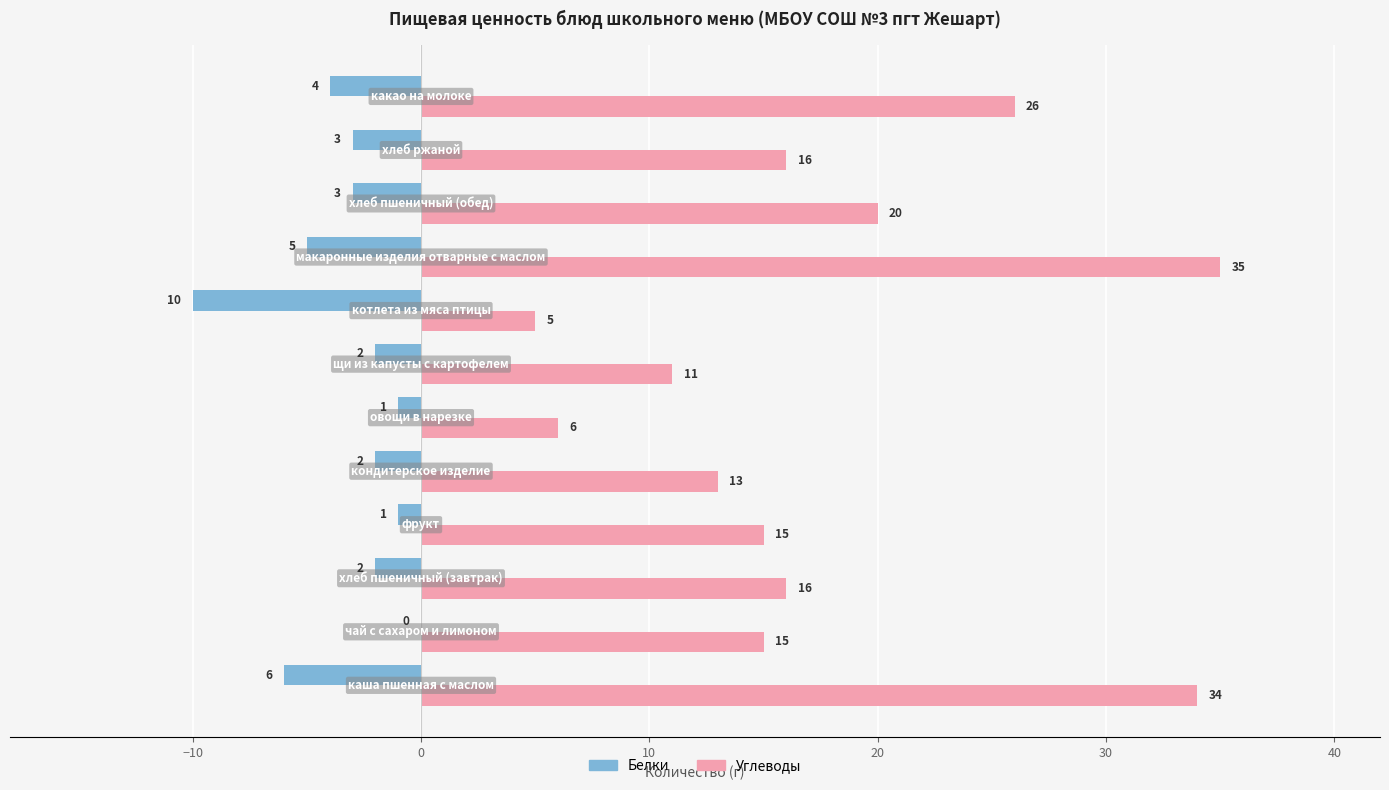

What is the greatest value displayed?

35